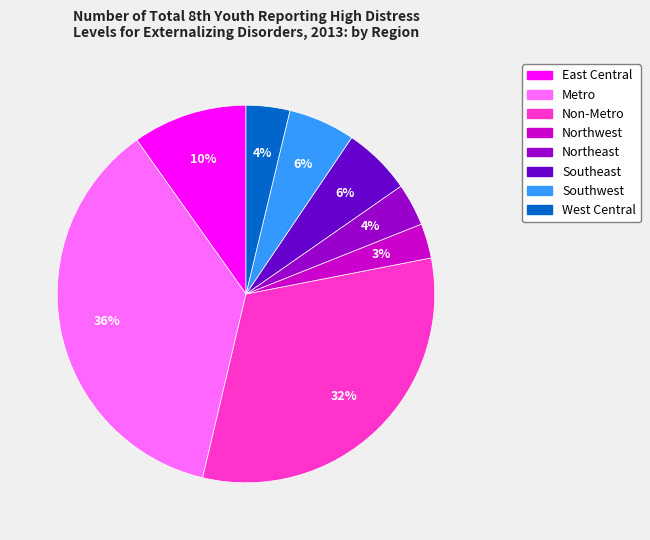

Is there any slice that represents more than half of the pie?

No